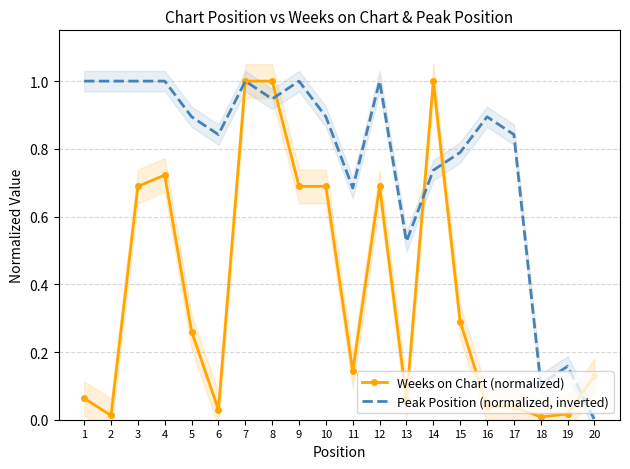

True or false: Weeks on Chart (normalized) and Peak Position (normalized, inverted) intersect in this chart.

True